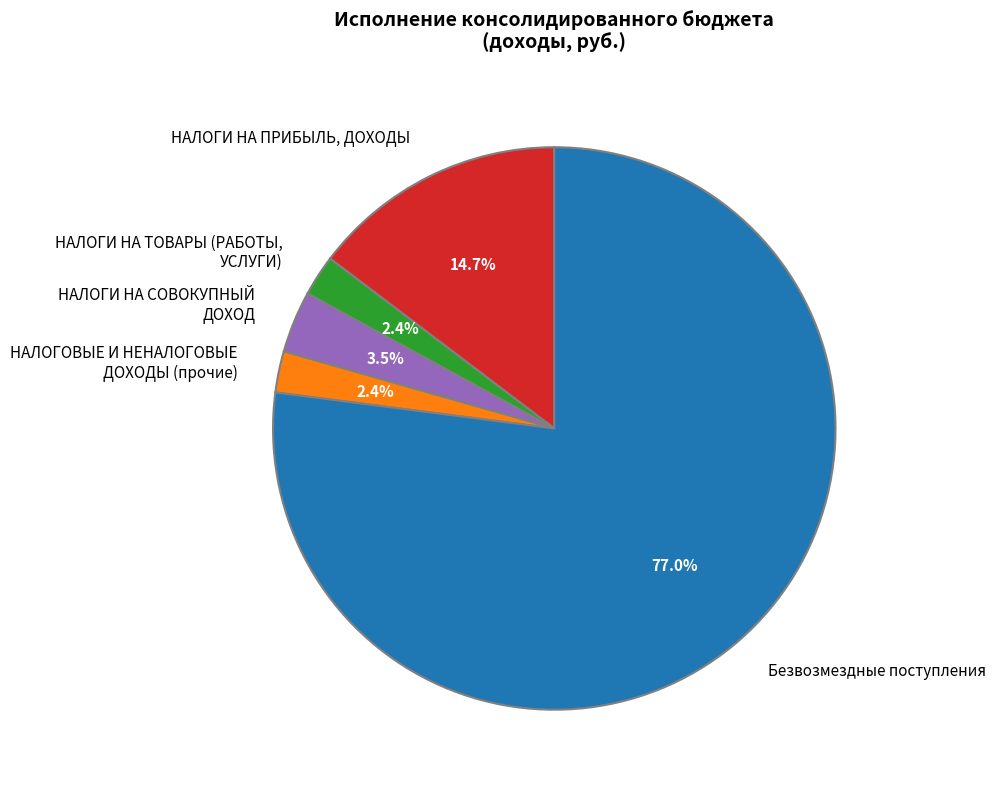

Is it true that НАЛОГИ НА СОВОКУПНЫЙ ДОХОД is 9% of the pie?

False